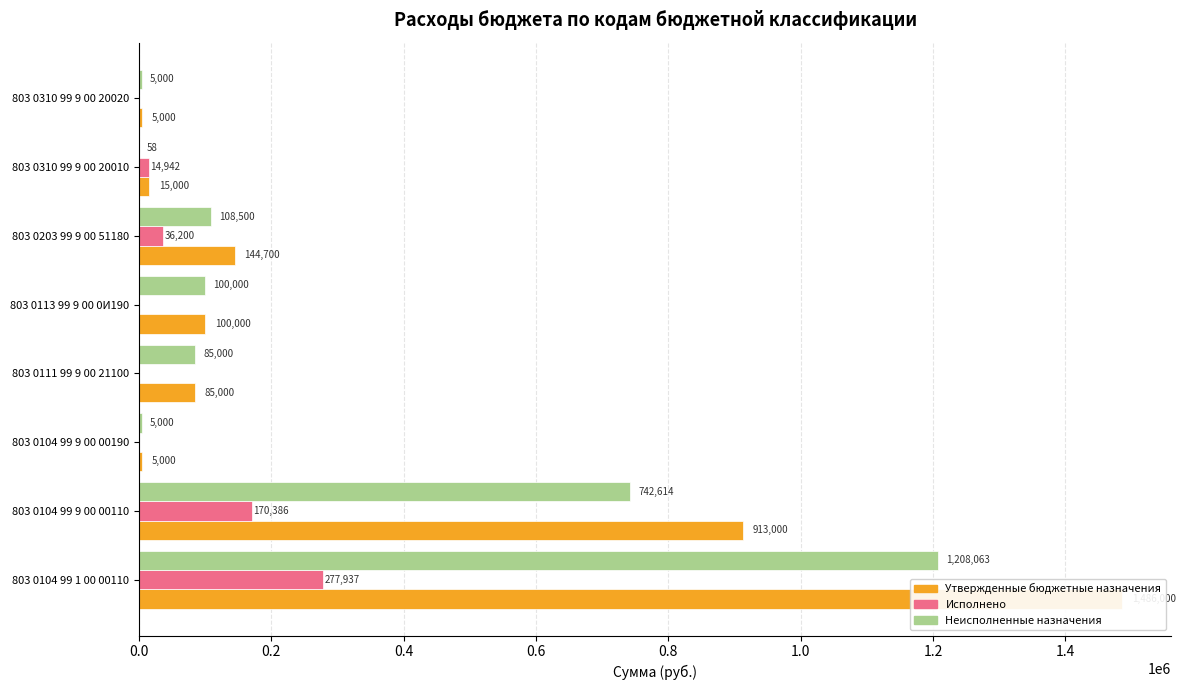

Which series has the largest total across all categories?

Утвержденные бюджетные назначения